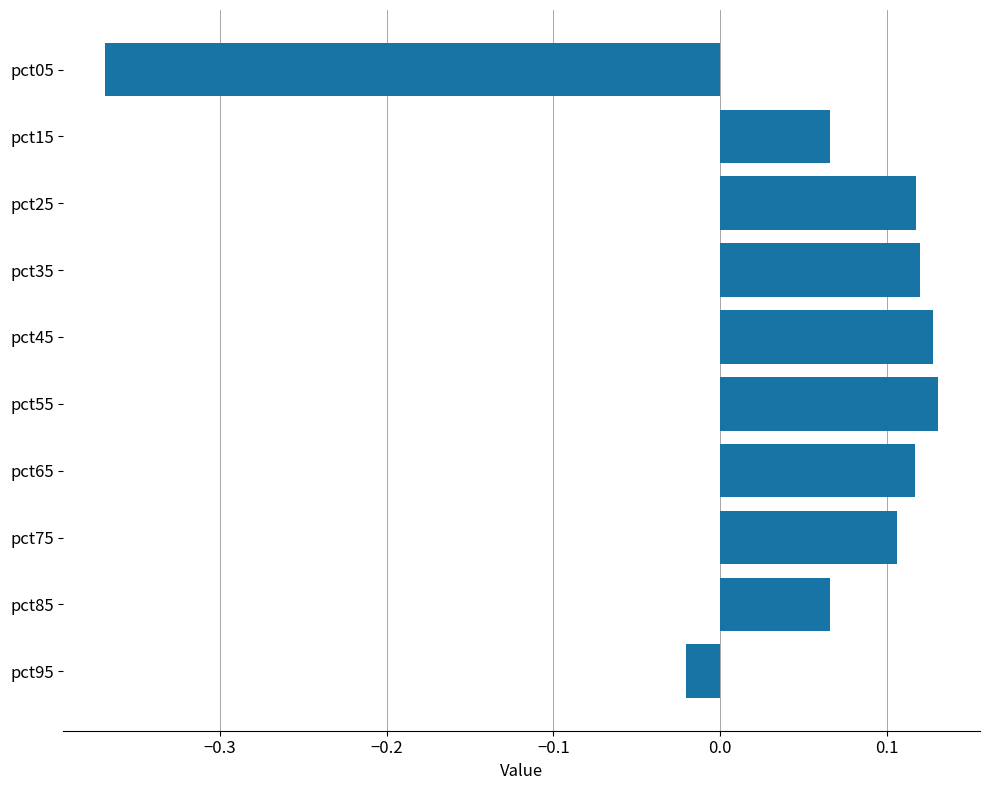

What is the sum of all values?

0.5